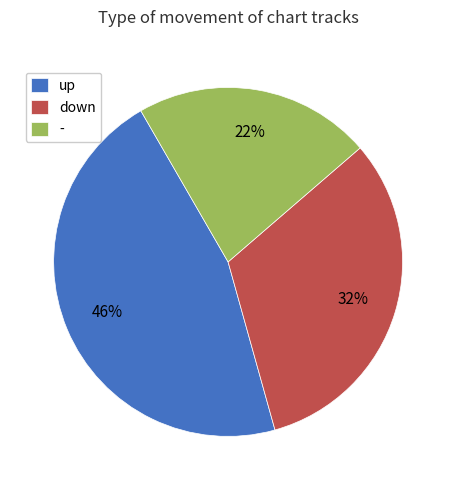

Does up represent more than half of the total?

No